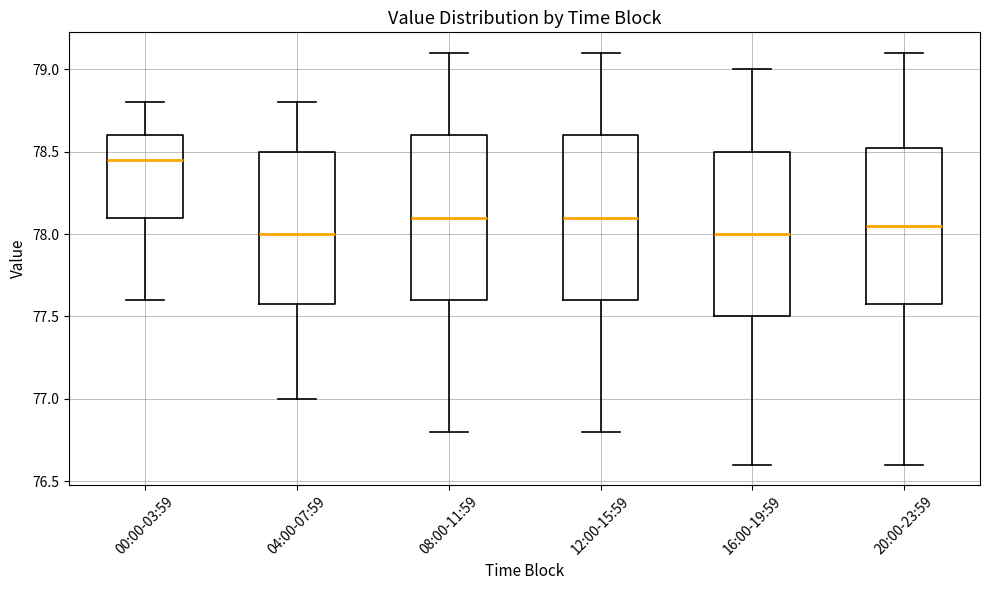

Reading left to right, read every box against the y-axis: the position of its median line, the range the box covers, and the ends of its whiskers. The values are not printed on the chart, so give them approximately, as read against the axis.

00:00-03:59: median 78.45, box 78.10 to 78.60, whiskers 77.60 to 78.80
04:00-07:59: median 78.00, box 77.60 to 78.50, whiskers 77.00 to 78.80
08:00-11:59: median 78.10, box 77.60 to 78.60, whiskers 76.80 to 79.10
12:00-15:59: median 78.10, box 77.60 to 78.60, whiskers 76.80 to 79.10
16:00-19:59: median 78.00, box 77.50 to 78.50, whiskers 76.60 to 79.00
20:00-23:59: median 78.05, box 77.60 to 78.55, whiskers 76.60 to 79.10